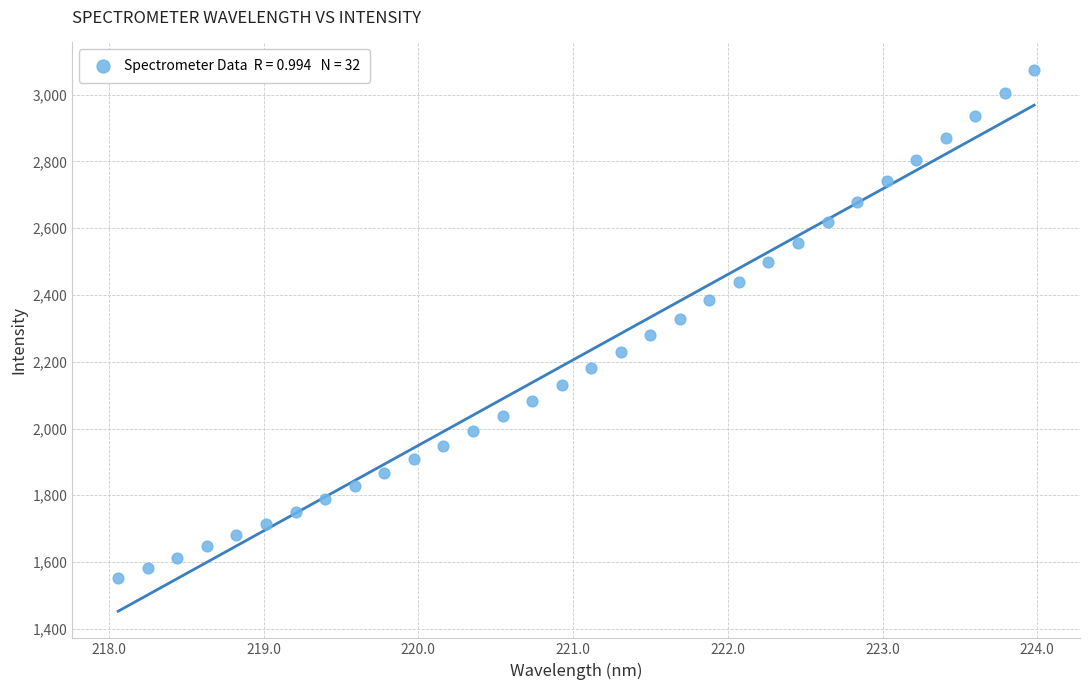

What is the range of Y values (max minus min)?

1522.9